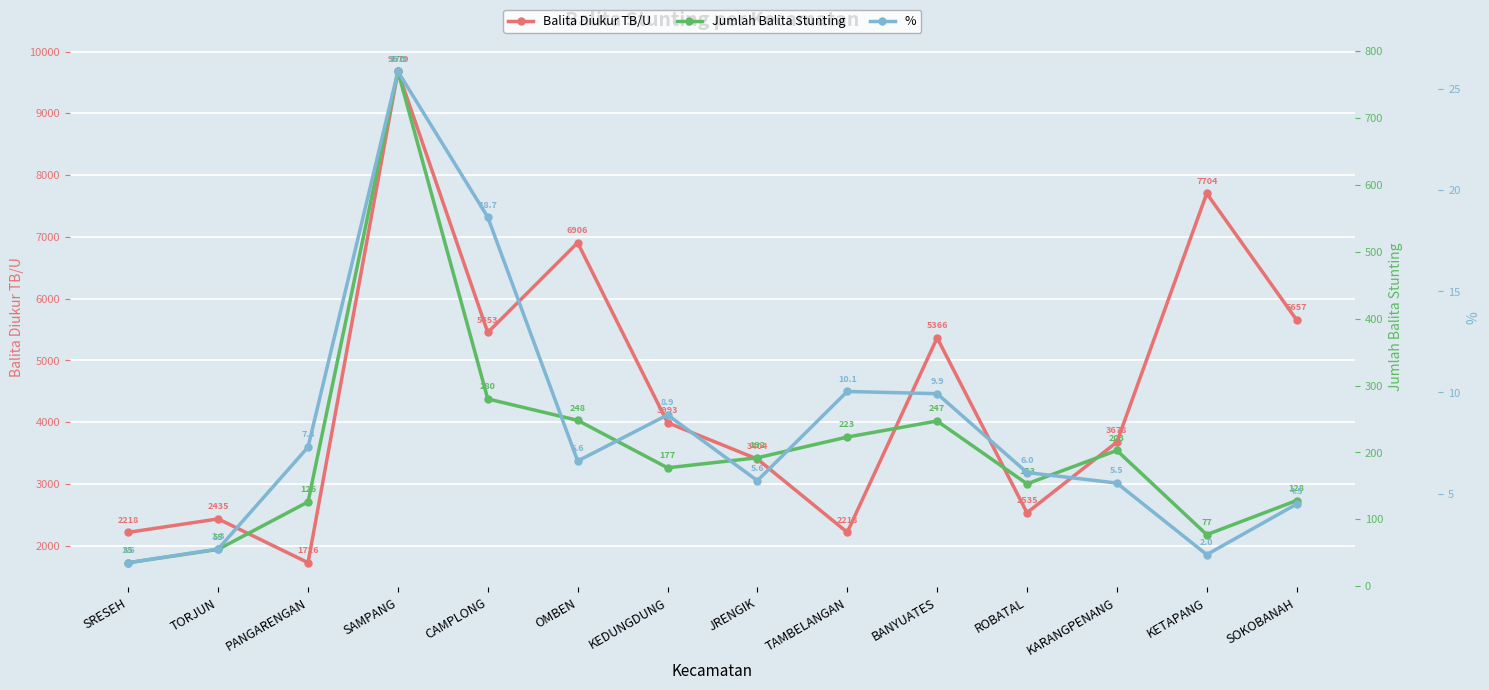

At which label is % closest to 13?

TAMBELANGAN